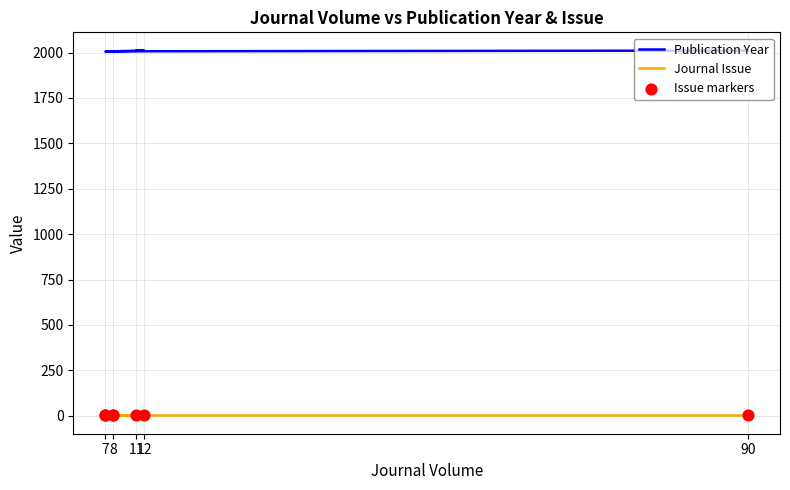

Which series reaches the maximum Y coordinate?

Publication Year